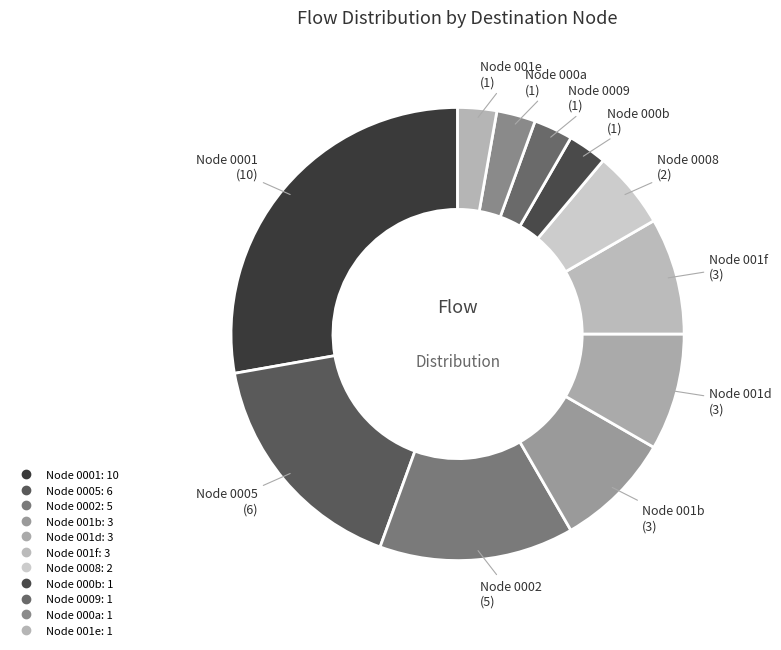

How many segments does this pie chart have?

11